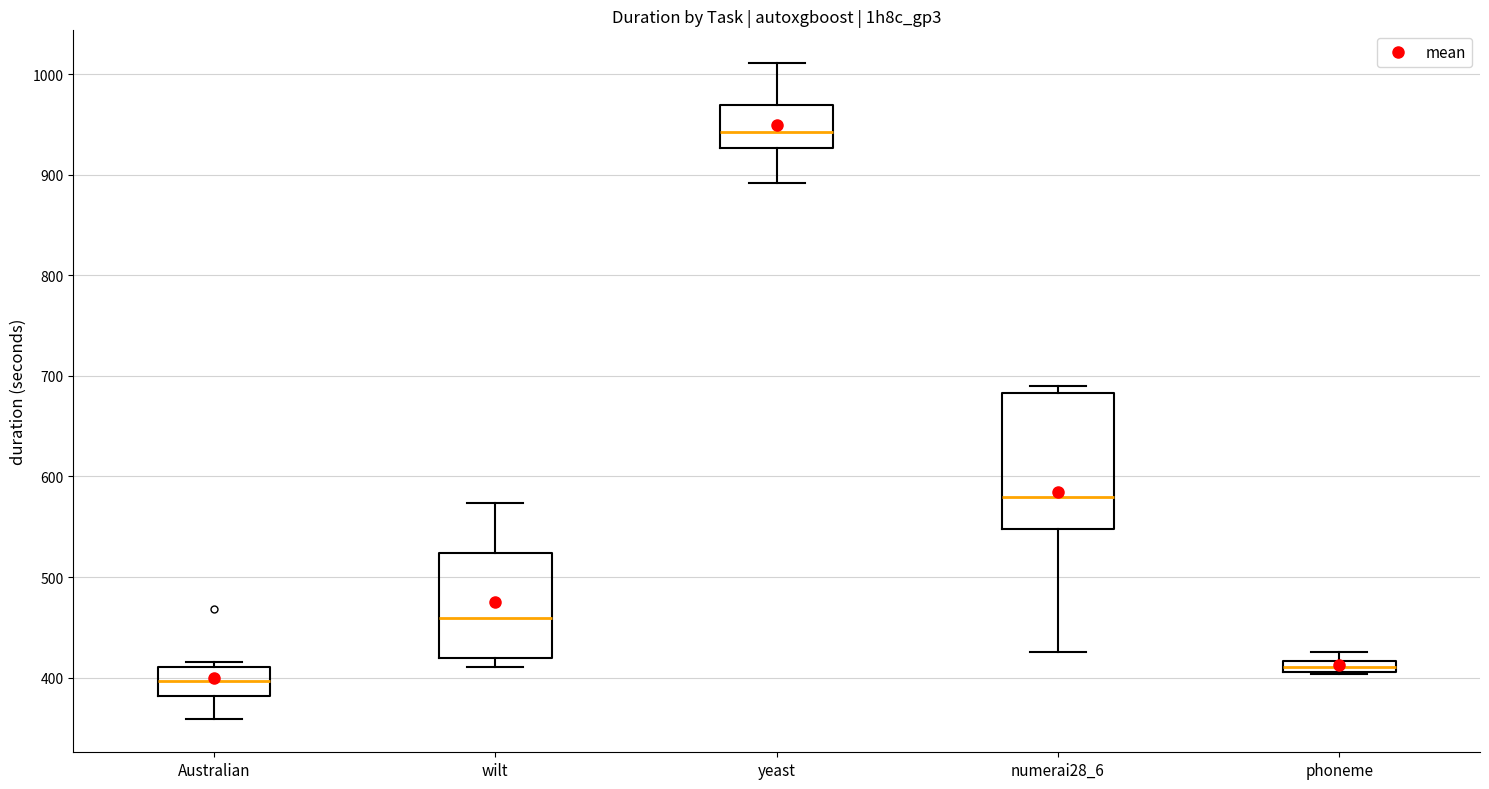

Where does the lower whisker of the box for yeast end on the y-axis? The values are not printed on the chart, so give them approximately, as read against the axis.

890